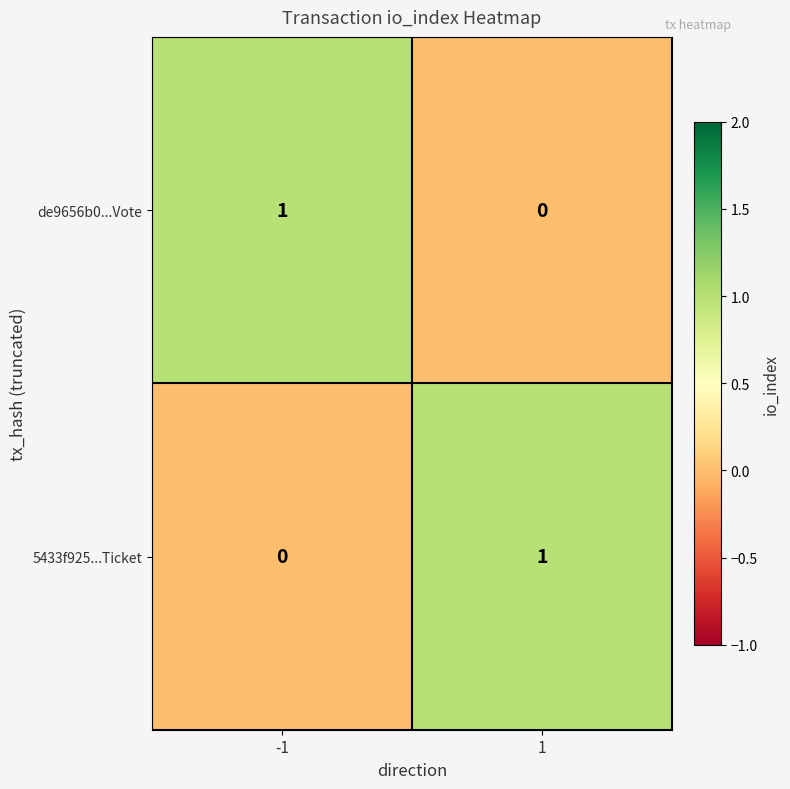

The de9656b0...Vote series shows 0 at -1. True or false?

False